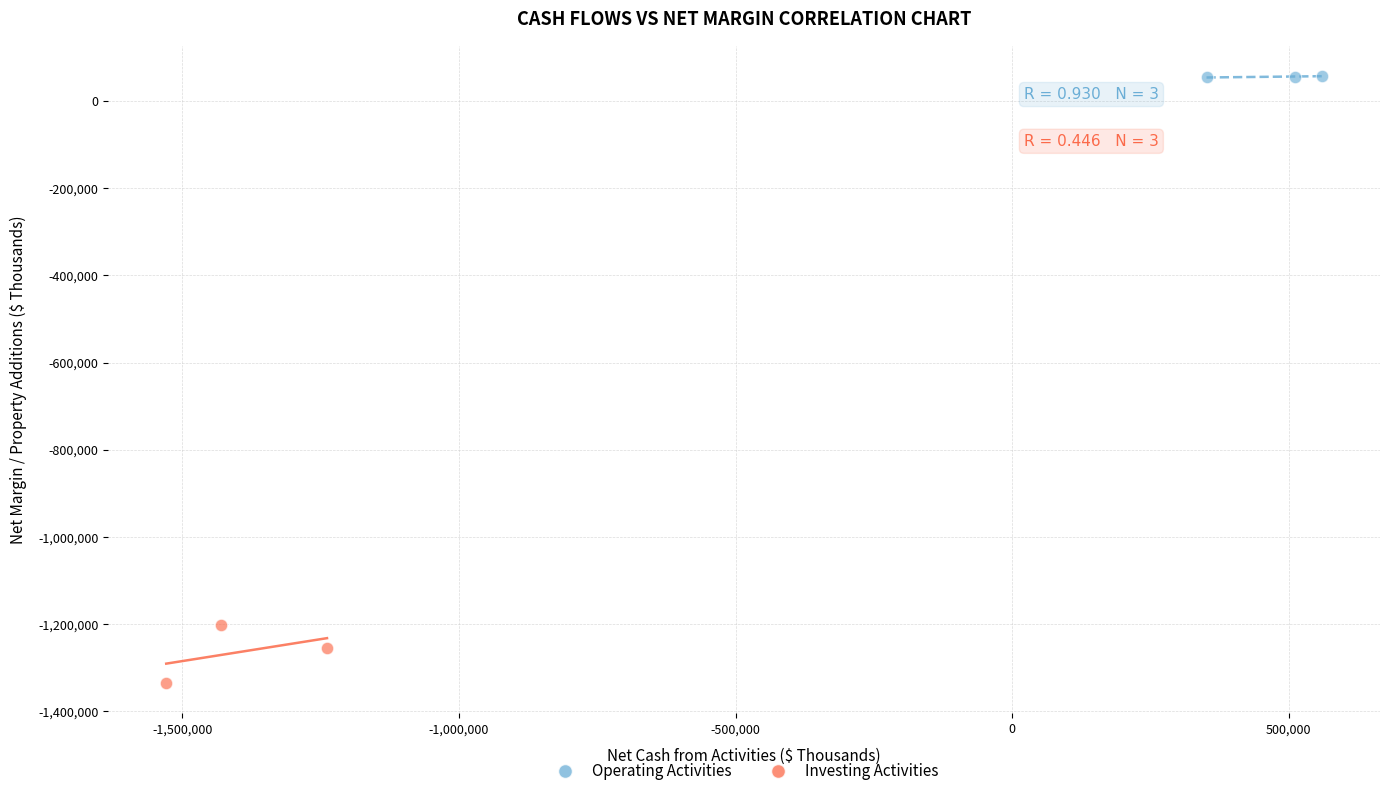

Which series has the widest spread of Y values?

Investing Activities